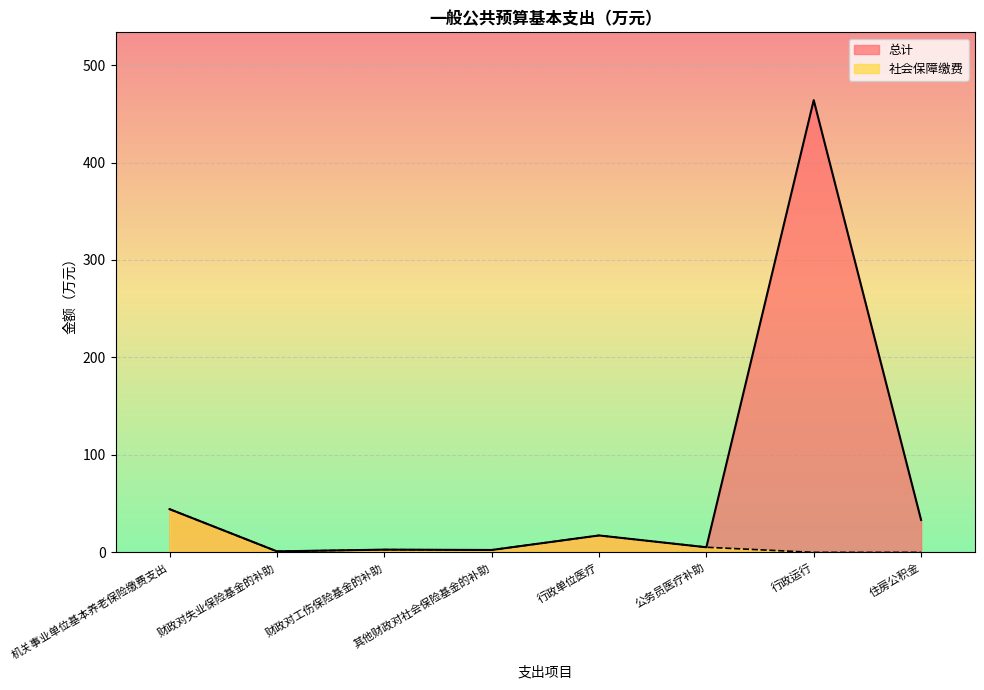

The value of 社会保障缴费 at 住房公积金 is 0.0. True or false?

True